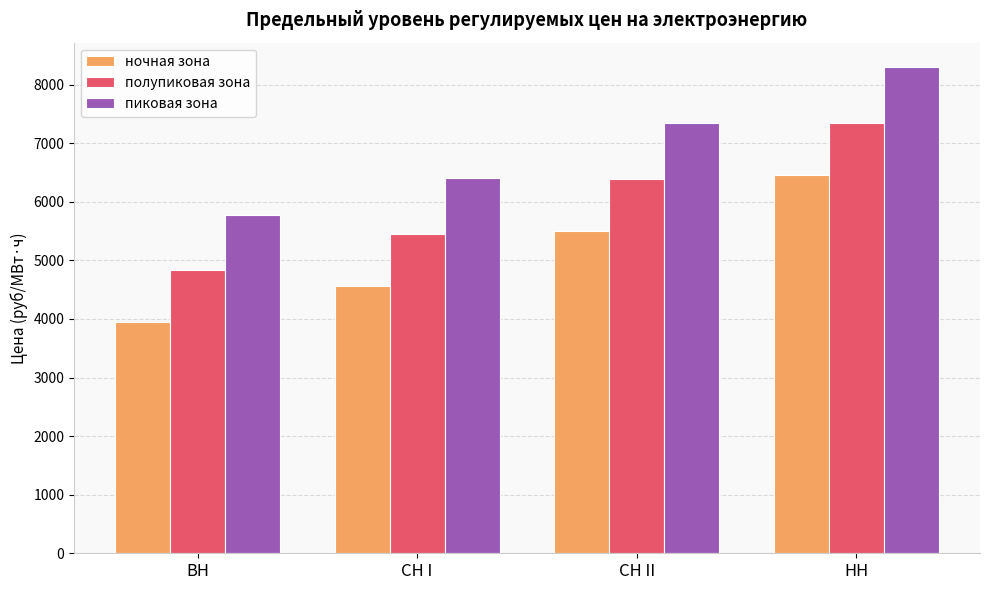

What is the highest value of the ночная зона series?

6462.5